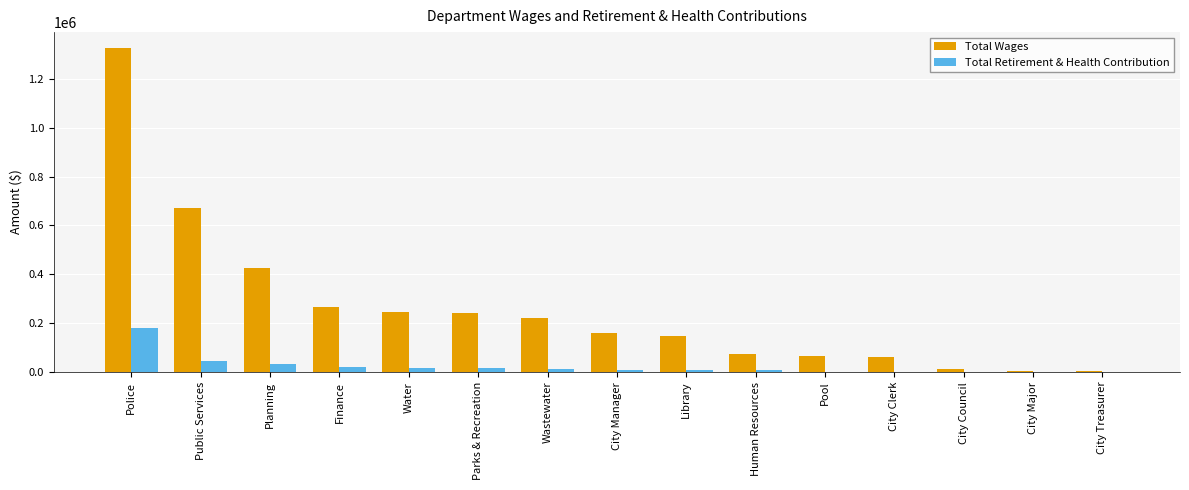

The value of Total Wages at Planning is 180197. True or false?

False